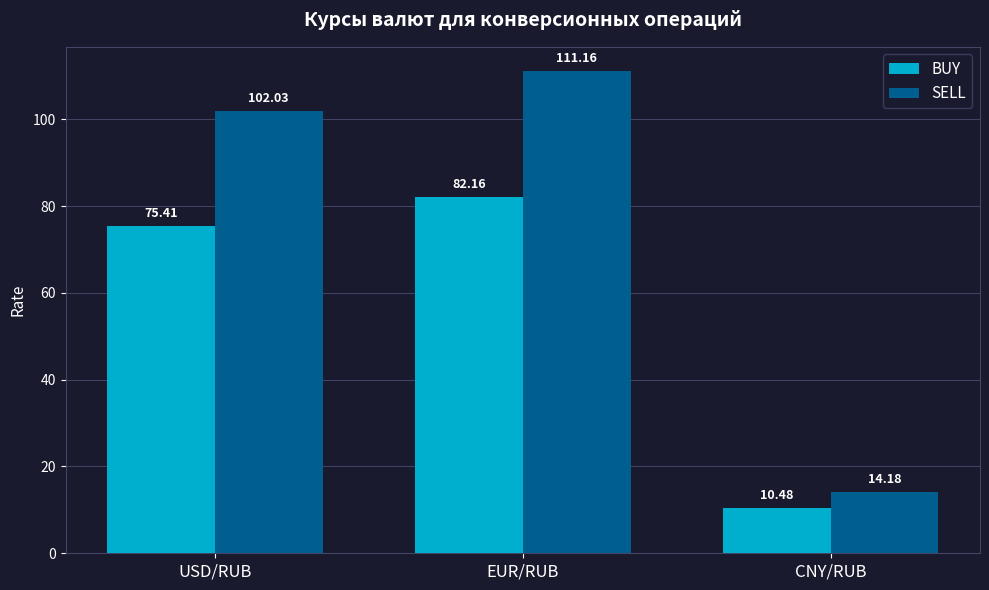

Does the chart contain stacked bars?

No